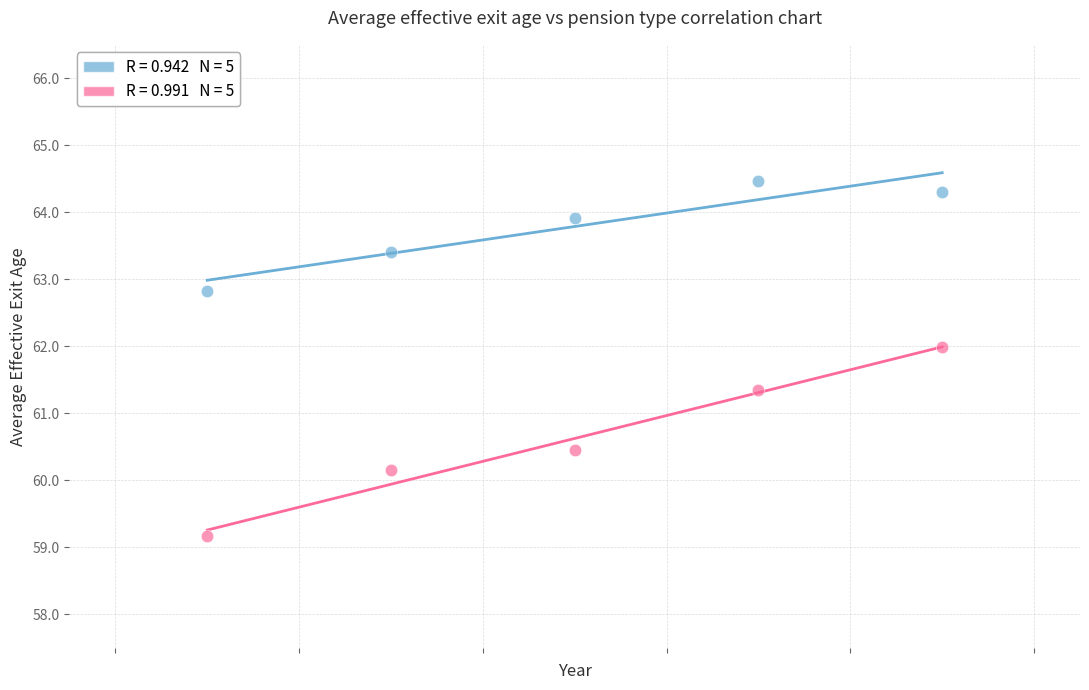

Across all series, what Y value is closest to 61?

61.4